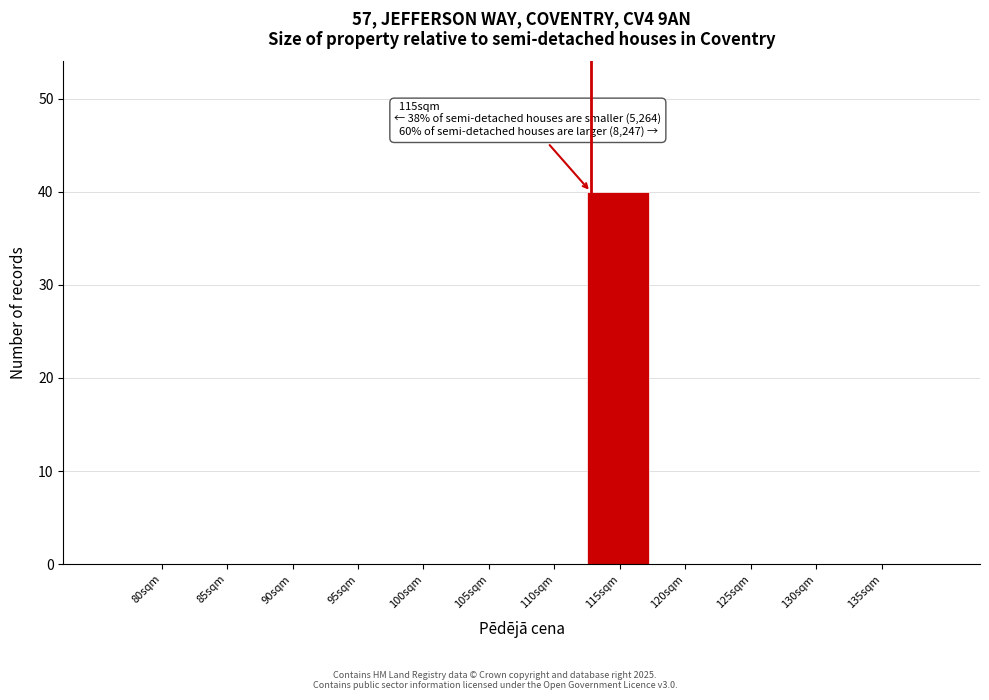

Reading left to right, transcribe all the data shown in this chart.

80sqm=0	85sqm=0	90sqm=0	95sqm=0	100sqm=0	105sqm=0	110sqm=0	115sqm=40	120sqm=0	125sqm=0	130sqm=0	135sqm=0